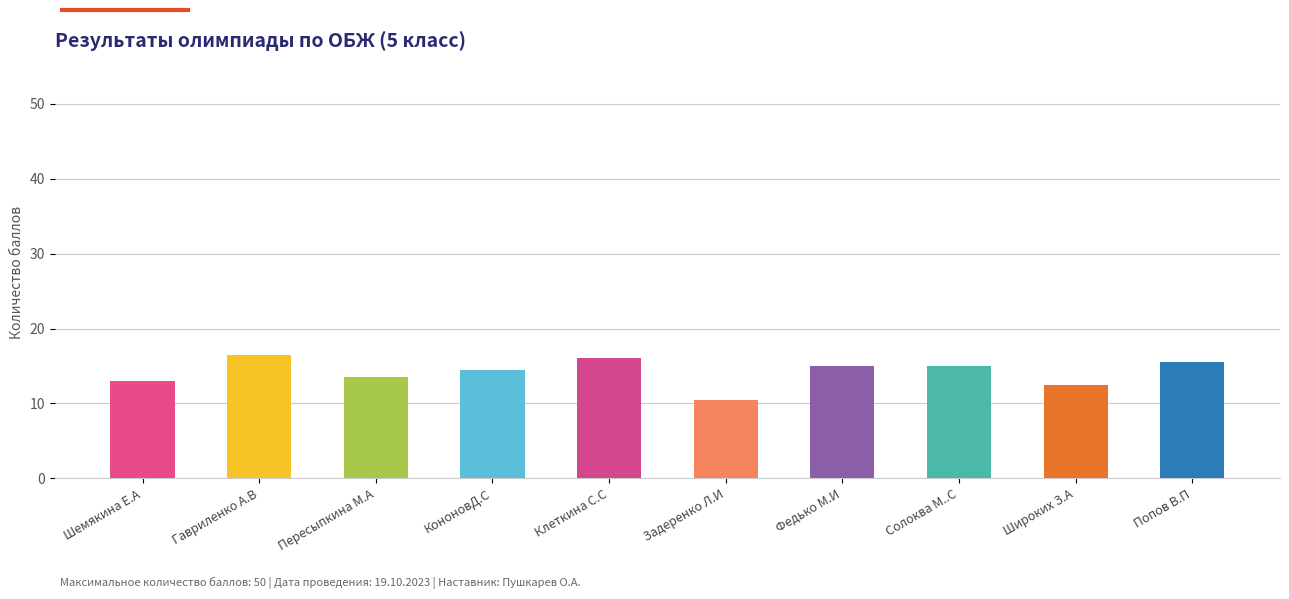

True or false: the data shows 11.2 at Гавриленко А.В.

False